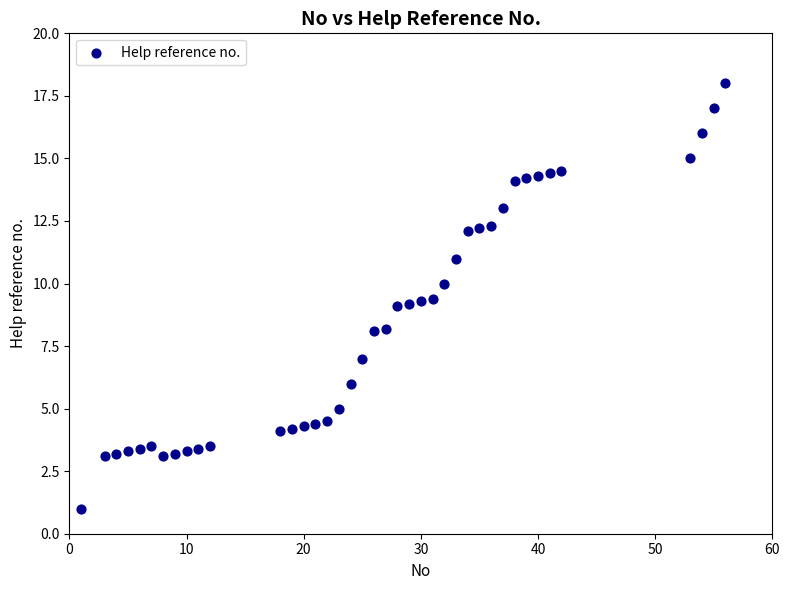

What is the range of X values (max minus min)?

55.0